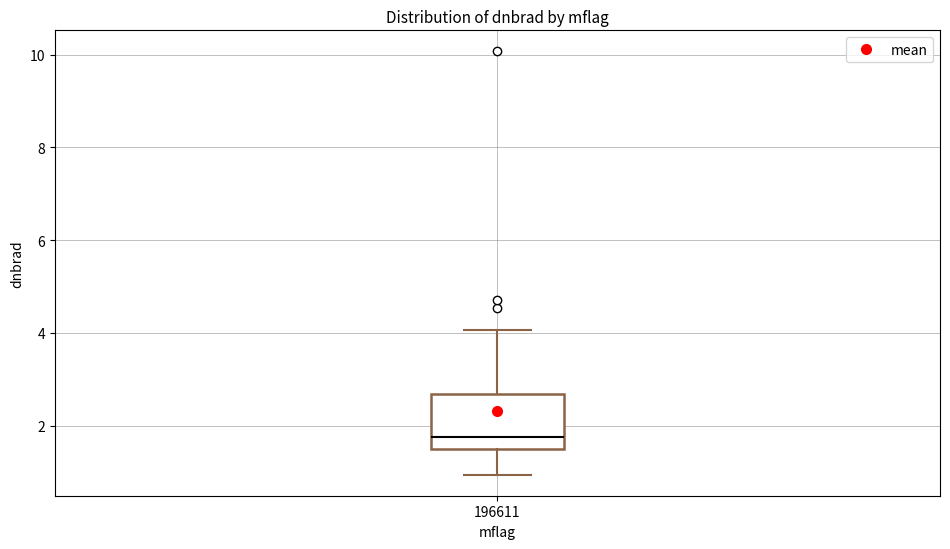

Read this box plot against the y-axis: the position of the median line, the range covered by the box, and the ends of both whiskers. The values are not printed on the chart, so give them approximately, as read against the axis.

median 1.8, box 1.4 to 2.6, whiskers 1.0 to 4.0